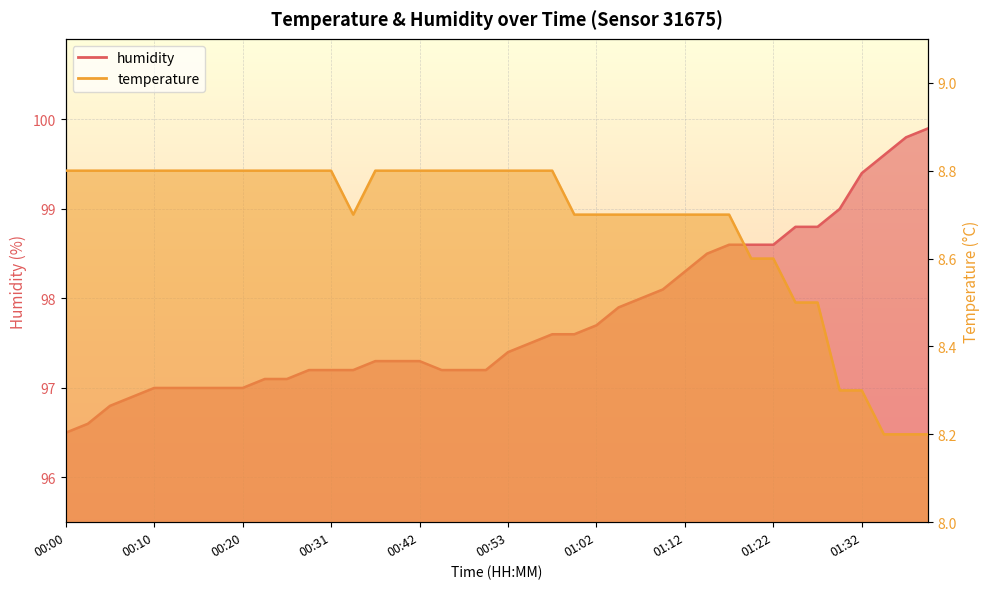

What is the average value of the temperature series?

8.7